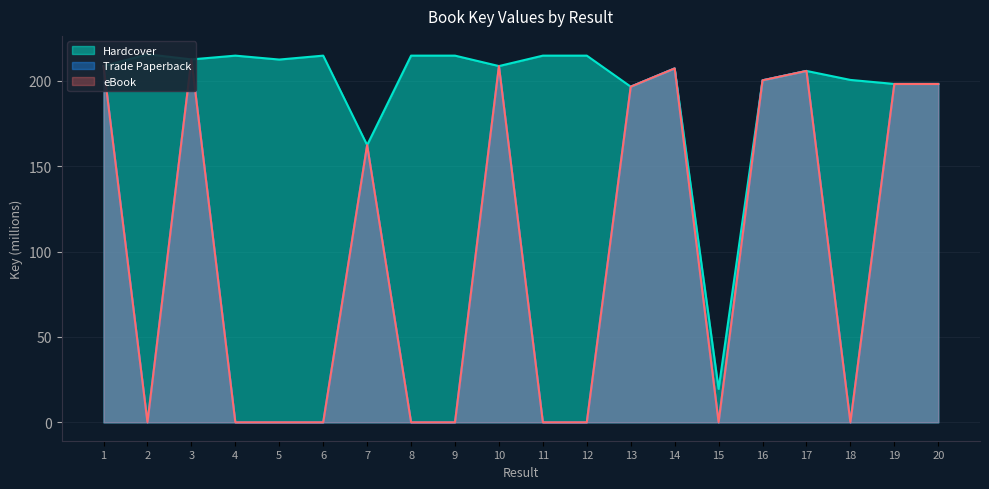

Reading left to right, what are all the values shown in this chart?

Hardcover: 208.6	215.5	212.5	214.7	212.4	214.7	162.3	214.7	214.7	208.6	214.7	214.7	196.5	207.2	19.6	200.2	205.7	200.5	198.1	198.1
Trade Paperback: 208.6	0.0	212.5	0.0	0.0	0.0	162.3	0.0	0.0	208.6	0.0	0.0	196.5	207.2	0.0	200.2	205.7	0.0	198.1	198.1
eBook: 208.6	0.0	212.5	0.0	0.0	0.0	162.3	0.0	0.0	208.6	0.0	0.0	196.5	207.2	0.0	200.2	205.7	0.0	198.1	198.1